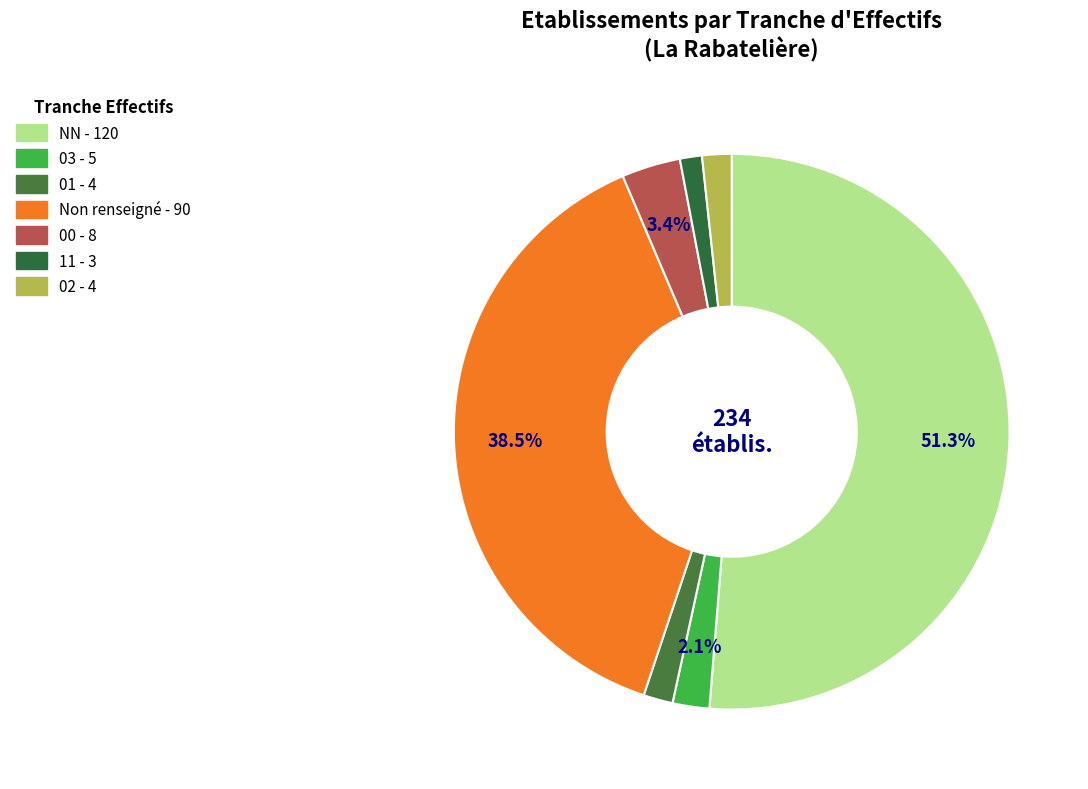

Is there a majority slice in this chart?

Yes